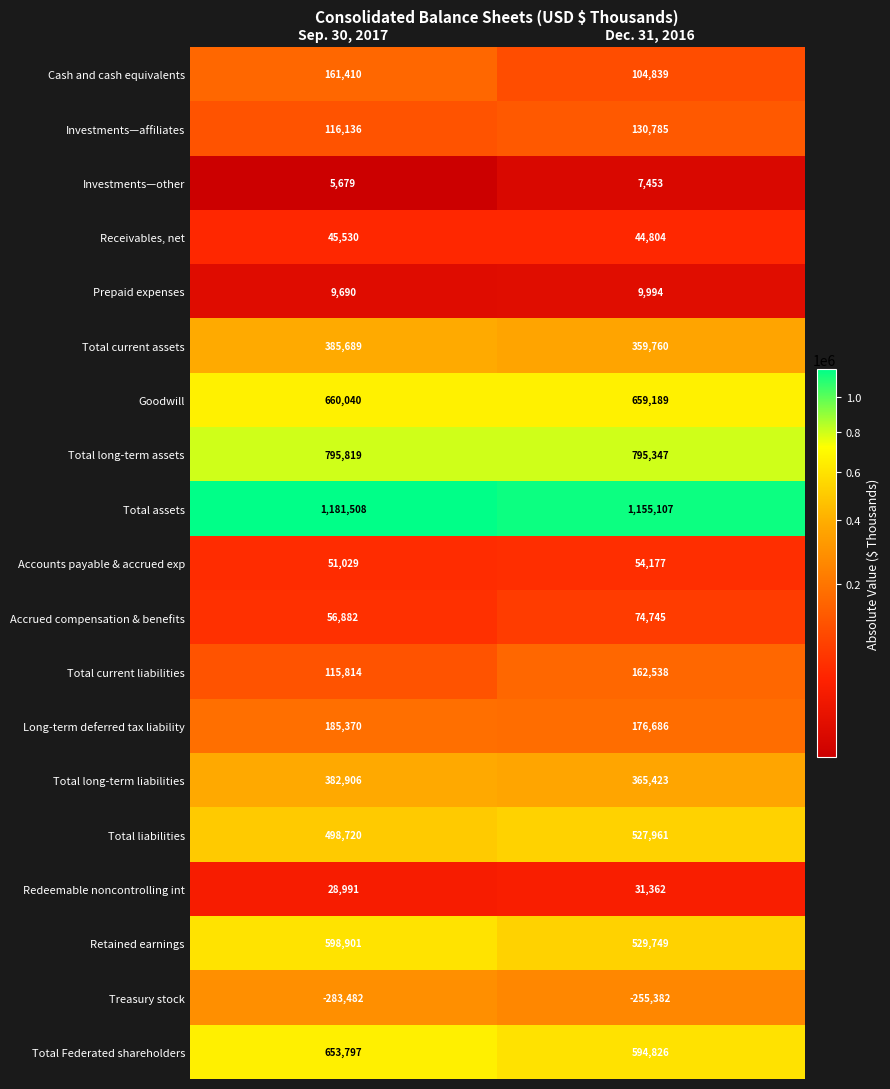

Which series has the widest spread of values?

Retained earnings